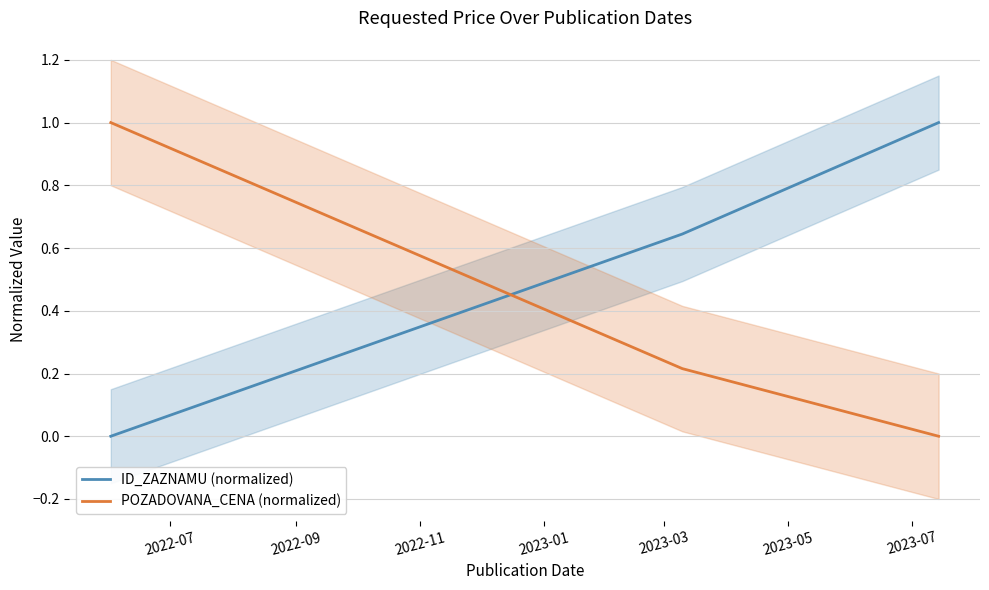

Is the value of ID_ZAZNAMU (normalized) at 2022-07 greater than the value of POZADOVANA_CENA (normalized) at 2022-09?

No